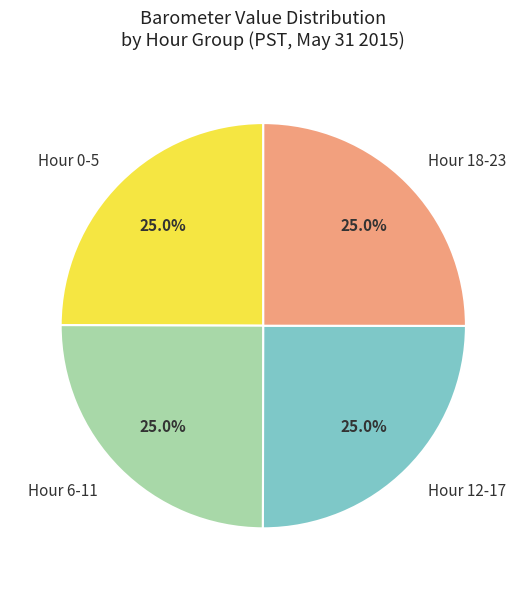

How much of the chart is everything except Hour 18-23?

75.0%